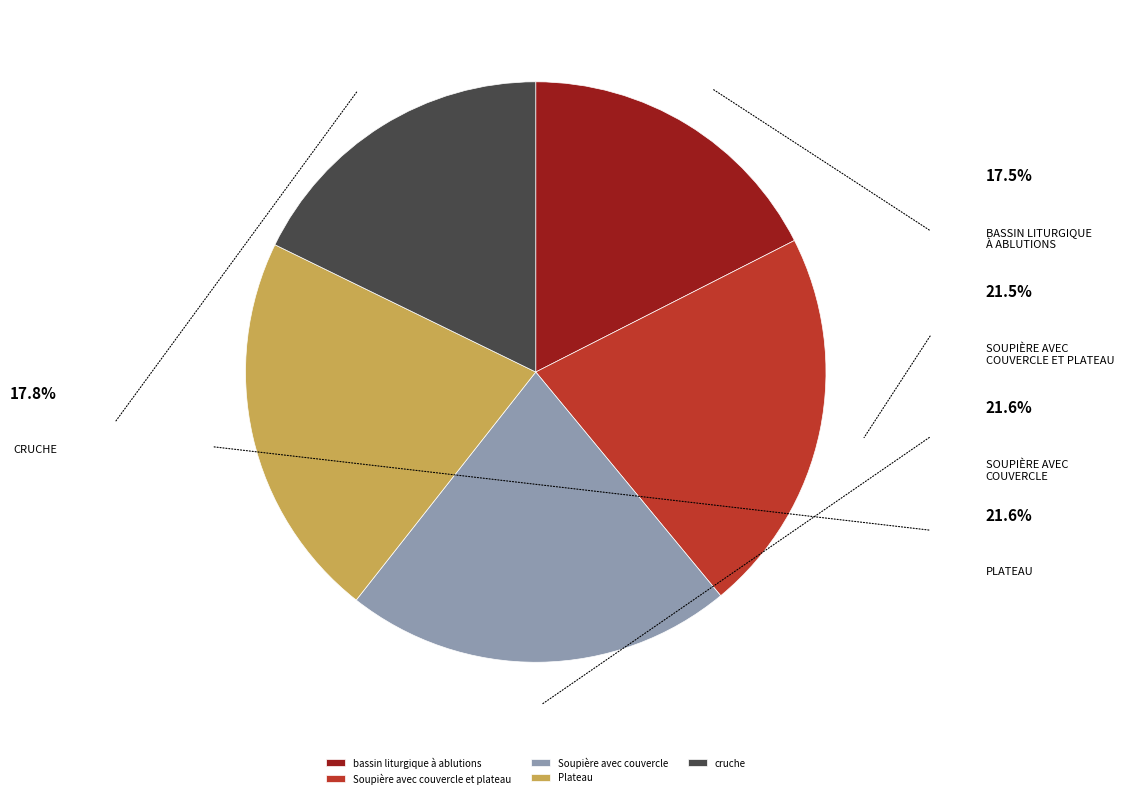

What is the ratio of the value at Plateau to the value at bassin liturgique à ablutions?

1.2